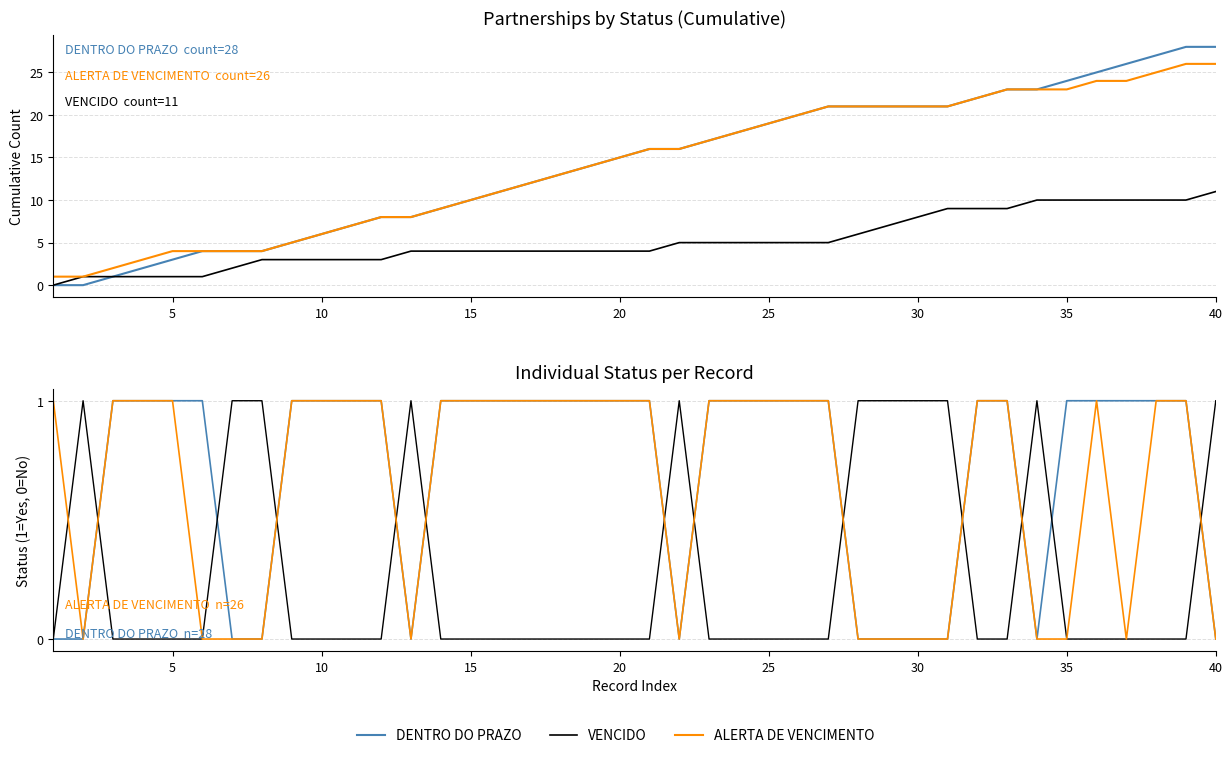

Which series has the largest total across all categories?

DENTRO DO PRAZO